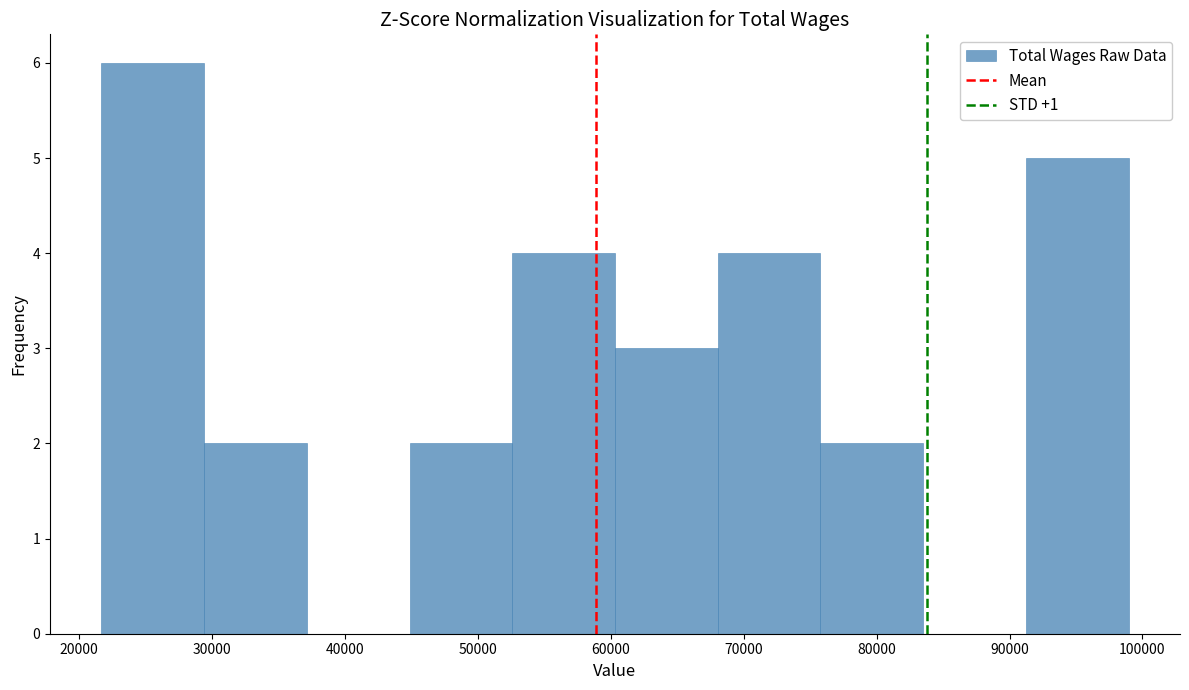

Reading left to right, transcribe this chart: for each bar, give the range it covers on the x-axis and its height. Neither the bar edges nor the heights are printed on the chart, so give them approximately, as read against the axes.

22000 to 29000: 6
29000 to 37000: 2
37000 to 45000: 0
45000 to 53000: 2
53000 to 60000: 4
60000 to 68000: 3
68000 to 76000: 4
76000 to 84000: 2
84000 to 91000: 0
91000 to 99000: 5